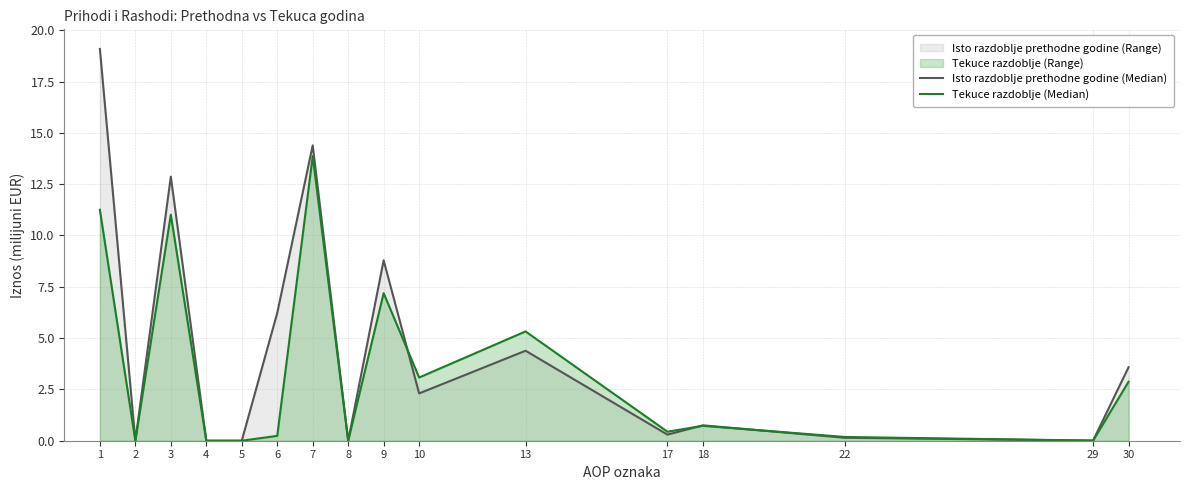

What is the value of the Tekuce razdoblje (Median) point at the 3rd from the left?

11.0